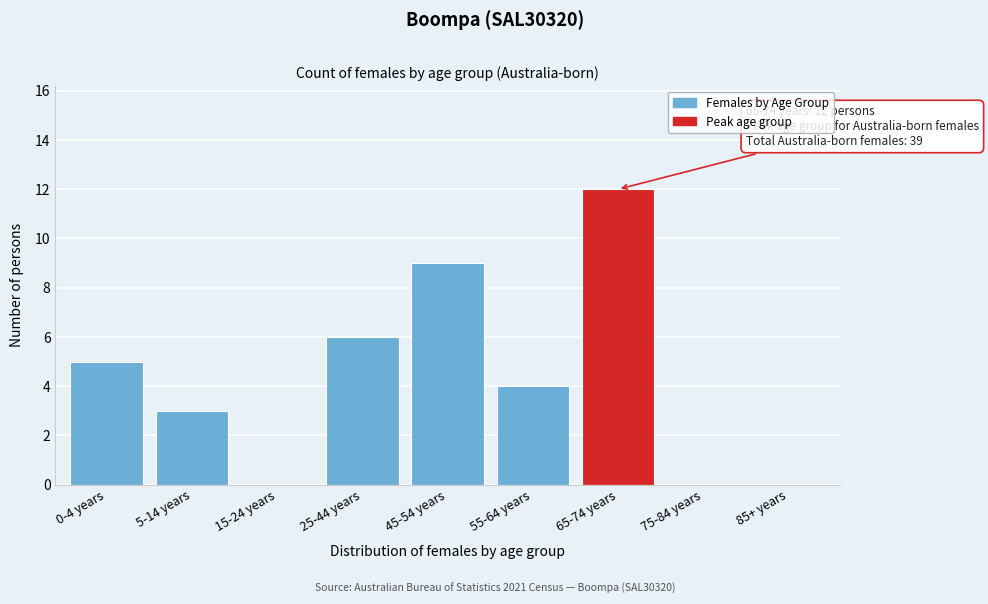

Reading right to left, what are all the values shown in this chart?

85+ years=0	75-84 years=0	65-74 years=12	55-64 years=4	45-54 years=9	25-44 years=6	15-24 years=0	5-14 years=3	0-4 years=5